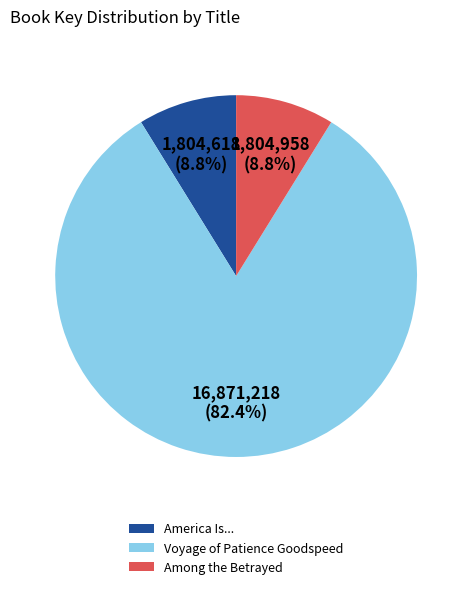

Combined, do America Is... and Among the Betrayed account for over 50%?

No